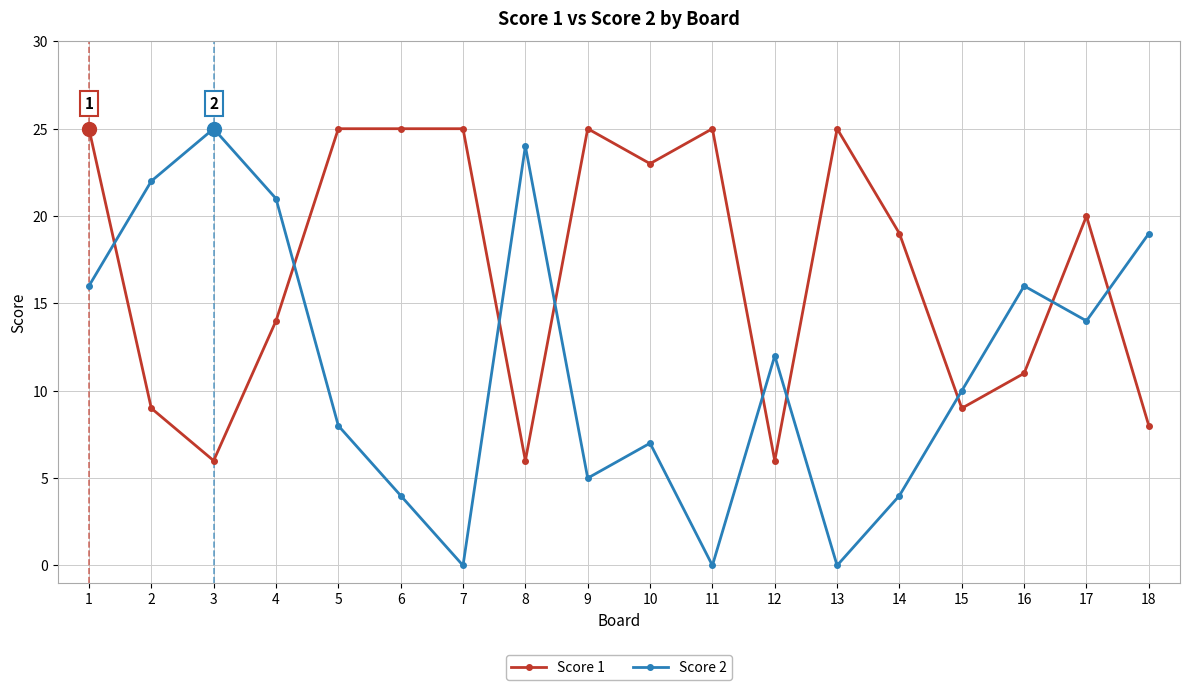

The value of Score 1 at 7 is 35. True or false?

False